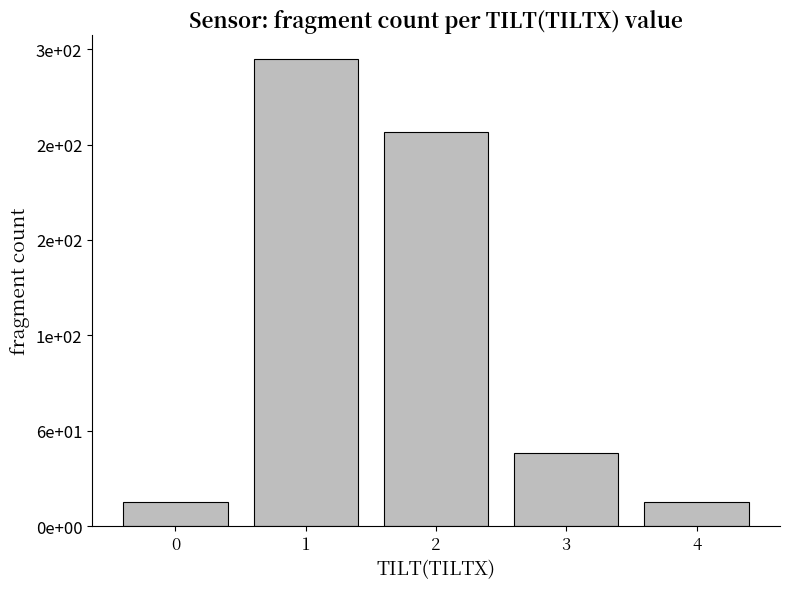

What is the greatest value displayed?

294